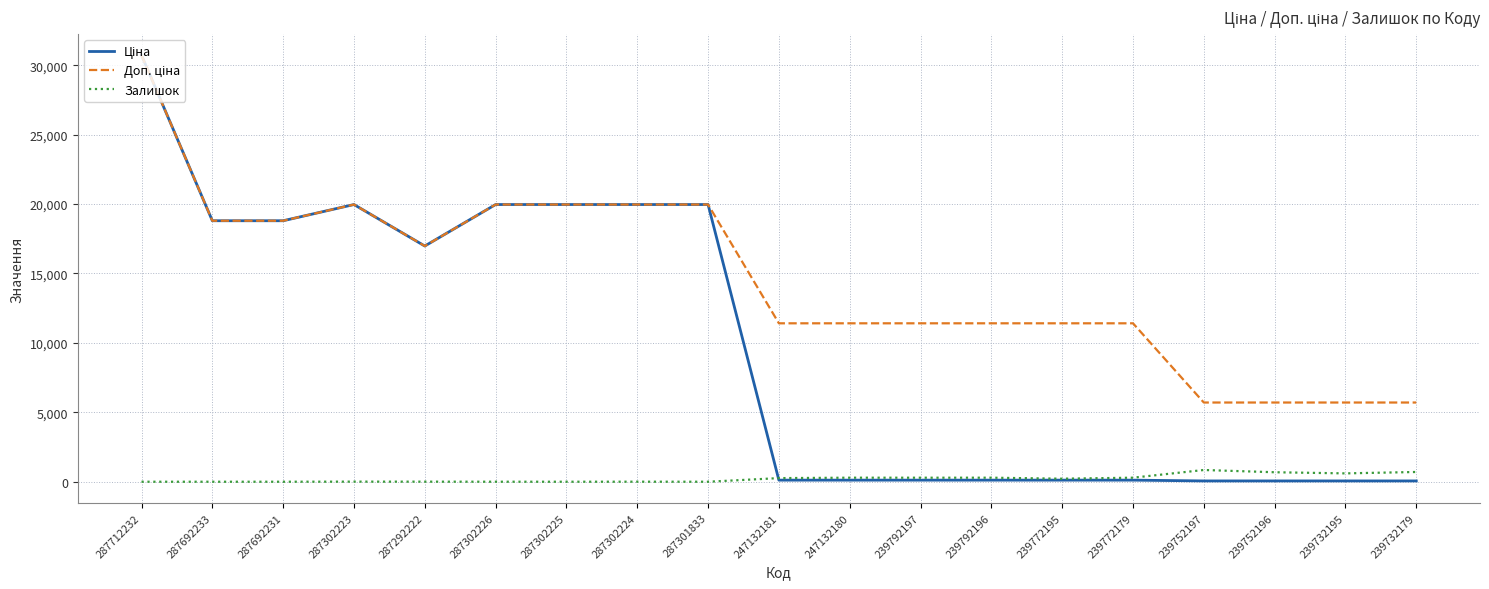

True or false: Залишок has a value of 5.0 at 287292222.

True